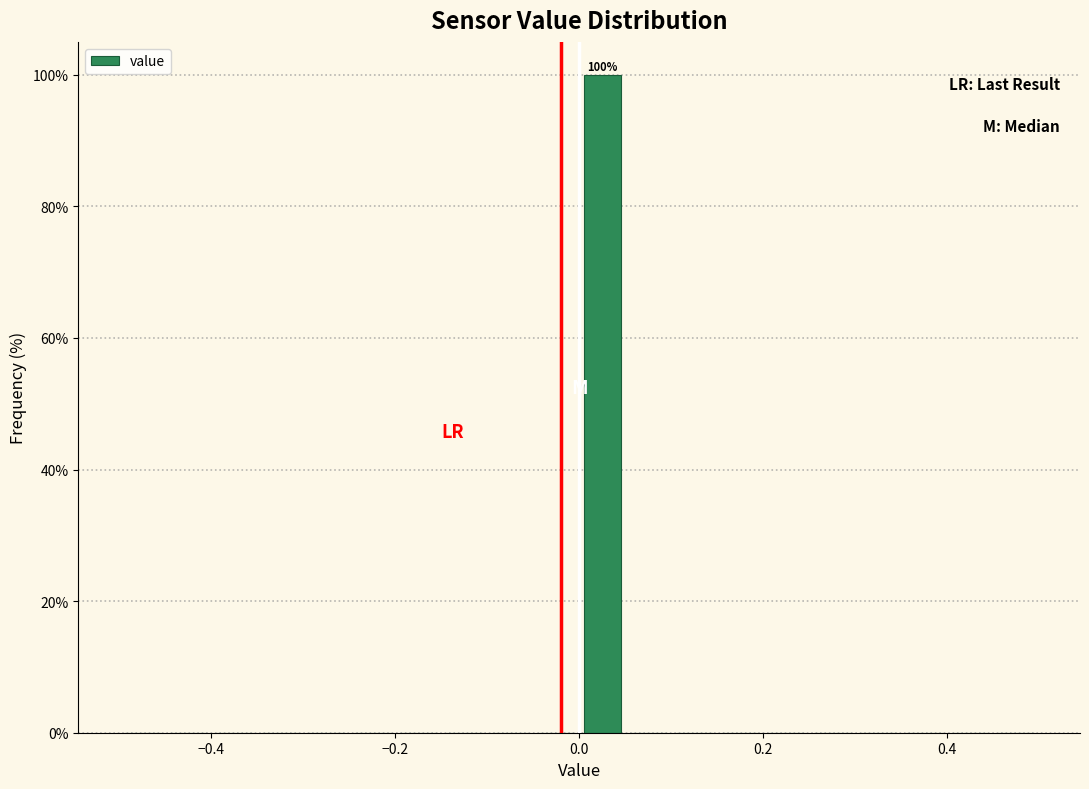

Read against the x-axis, roughly where is the centre of the tallest bar?

0.02